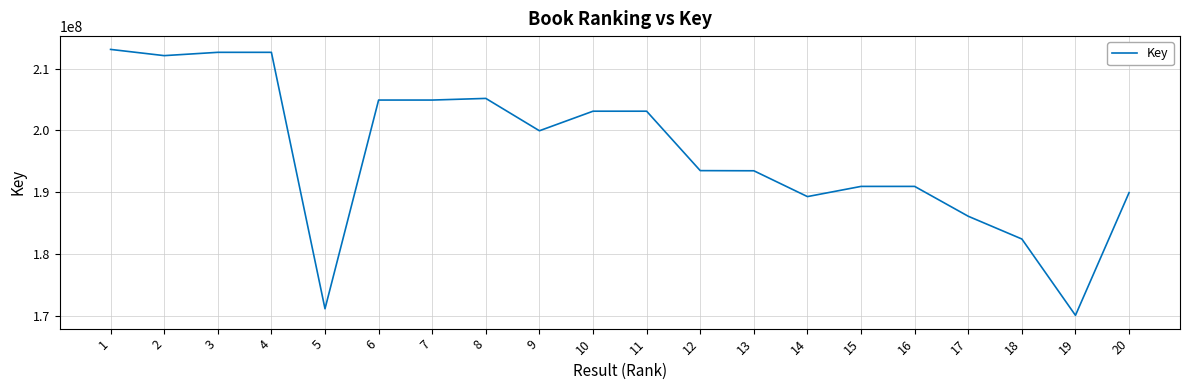

What is the ratio of the value at 19 to the value at 6?

0.8